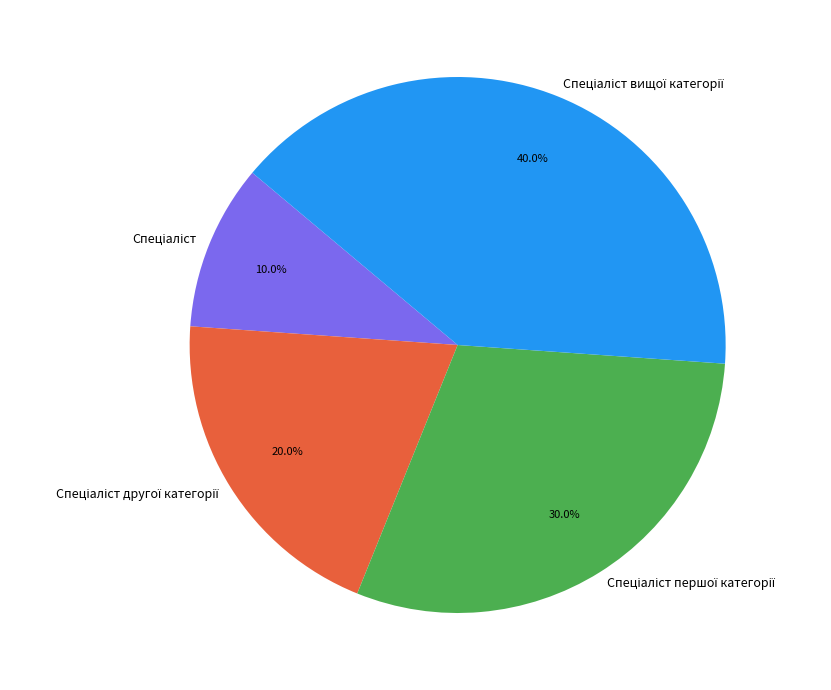

Is there a majority slice in this chart?

No